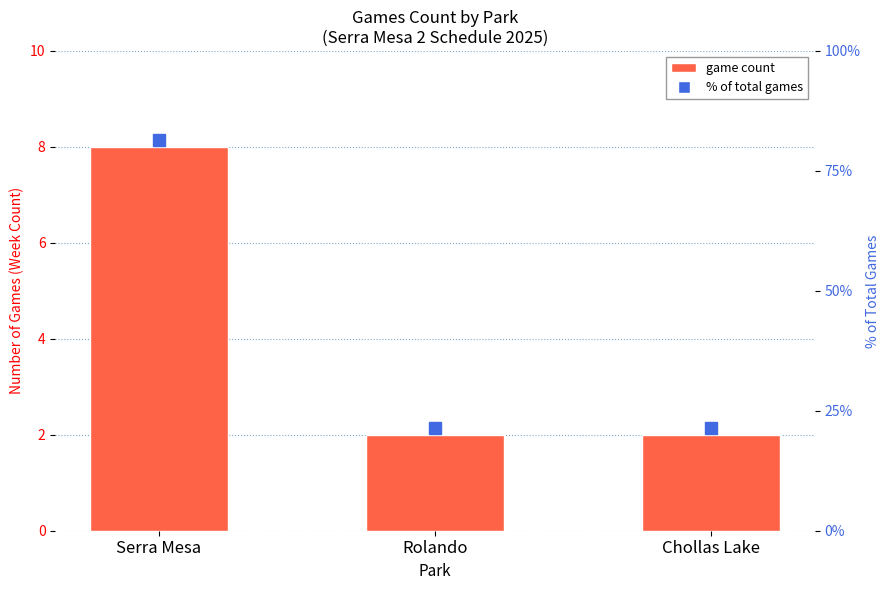

What is the maximum value shown in the chart?

8